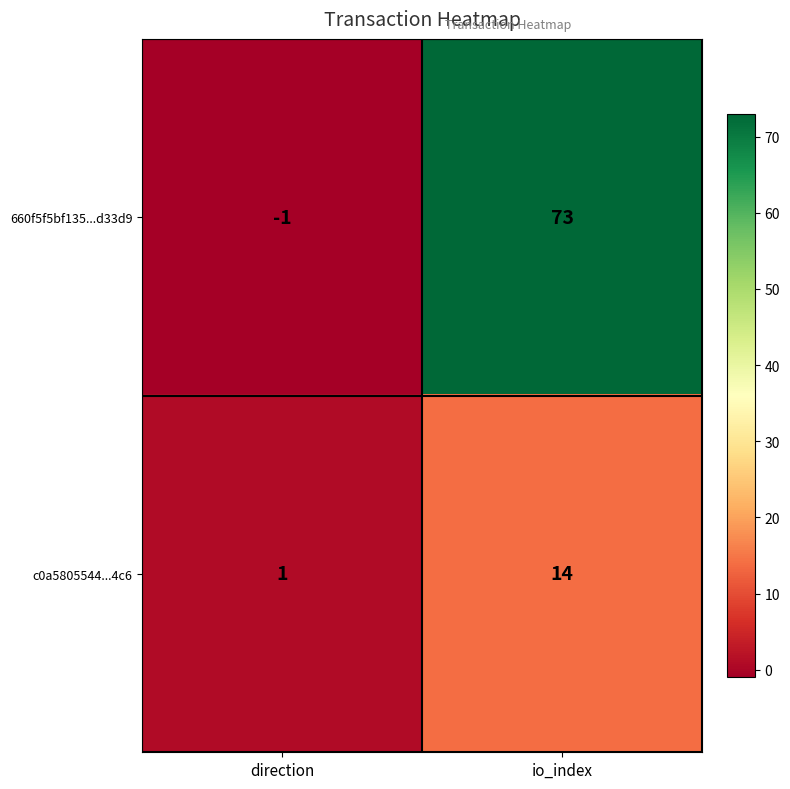

Reading left to right, extract all data points from this chart.

660f5f5bf135...d33d9: -1	73
c0a5805544...4c6: 1	14